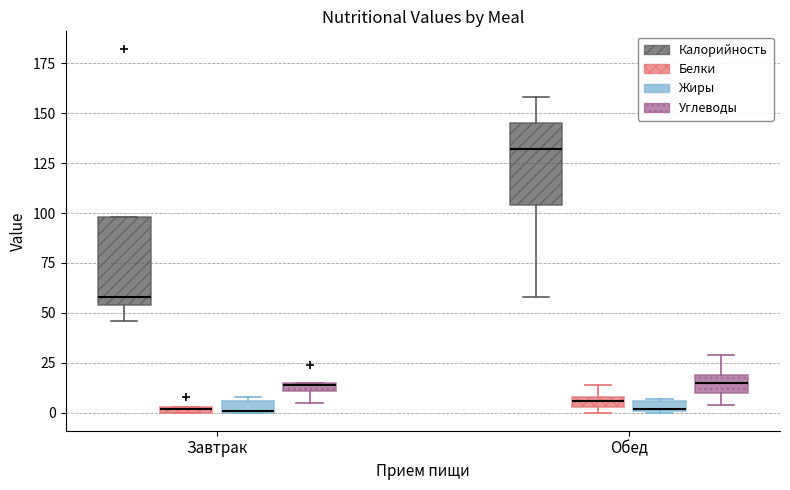

Where is the upper edge of the box for Обед (Белки) on the y-axis? The values are not printed on the chart, so give them approximately, as read against the axis.

10